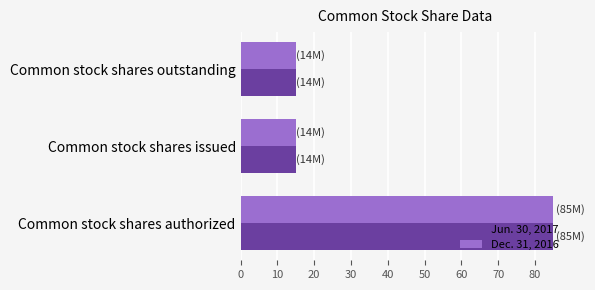

What are all the series names shown in the legend?

Jun. 30, 2017, Dec. 31, 2016